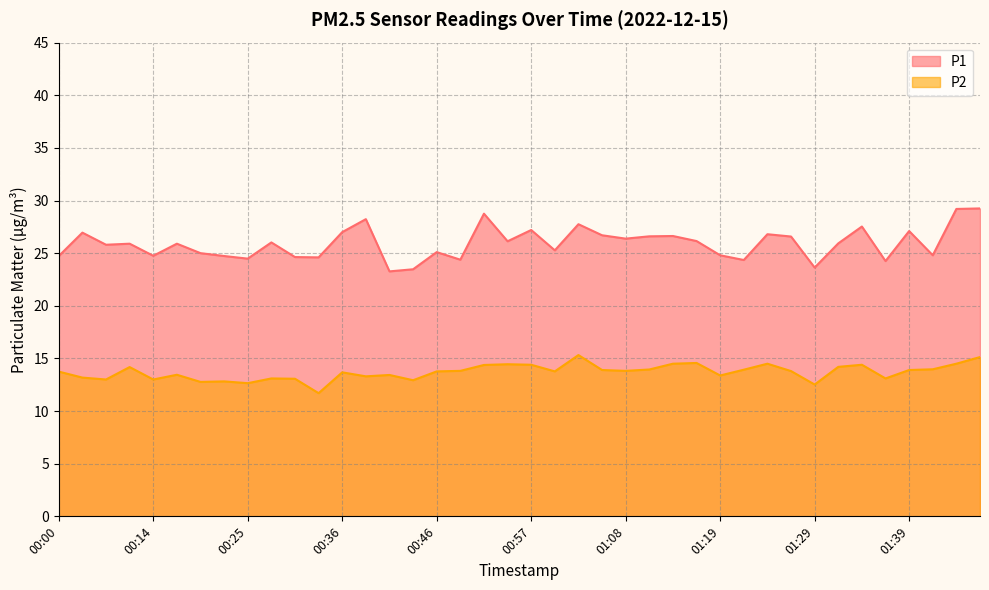

At which category does the chart reach its peak across all series?

01:46